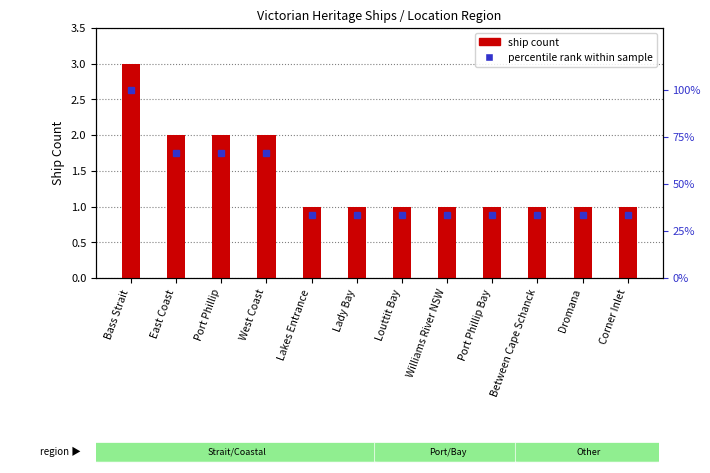

The ship count series shows 3.0 at Bass Strait. True or false?

True